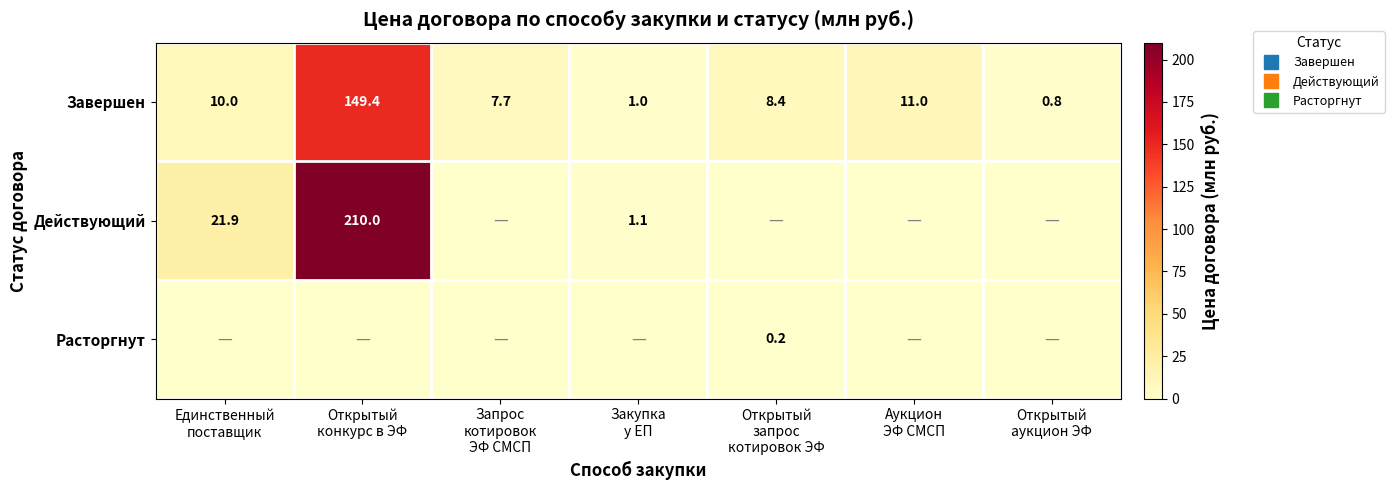

List the series in order of their peak value, highest first.

Действующий, Завершен, Расторгнут